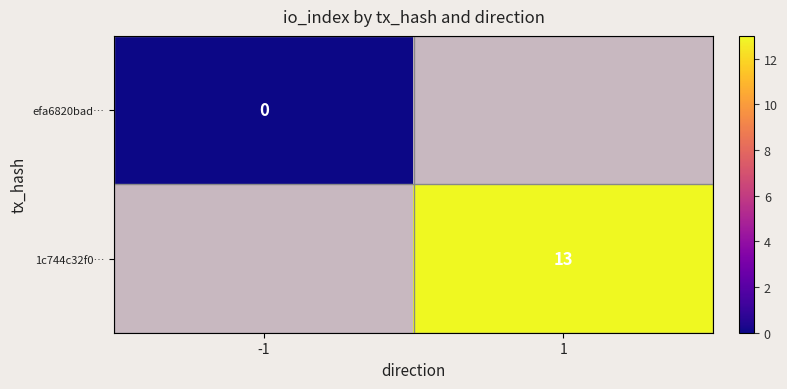

Which category has the lowest value across all series?

-1